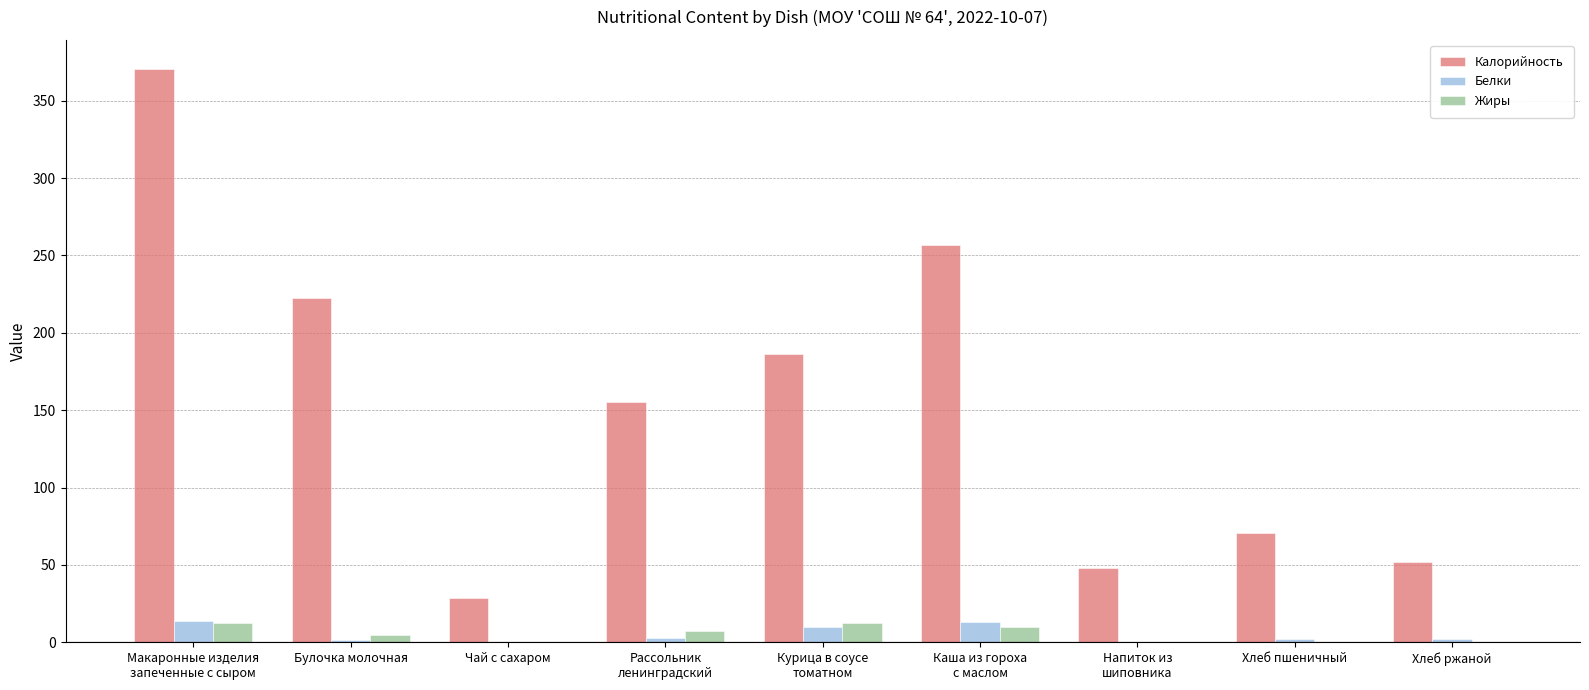

What is the sum of the Жиры values at Курица в соусе
томатном and Каша из гороха
с маслом?

22.4